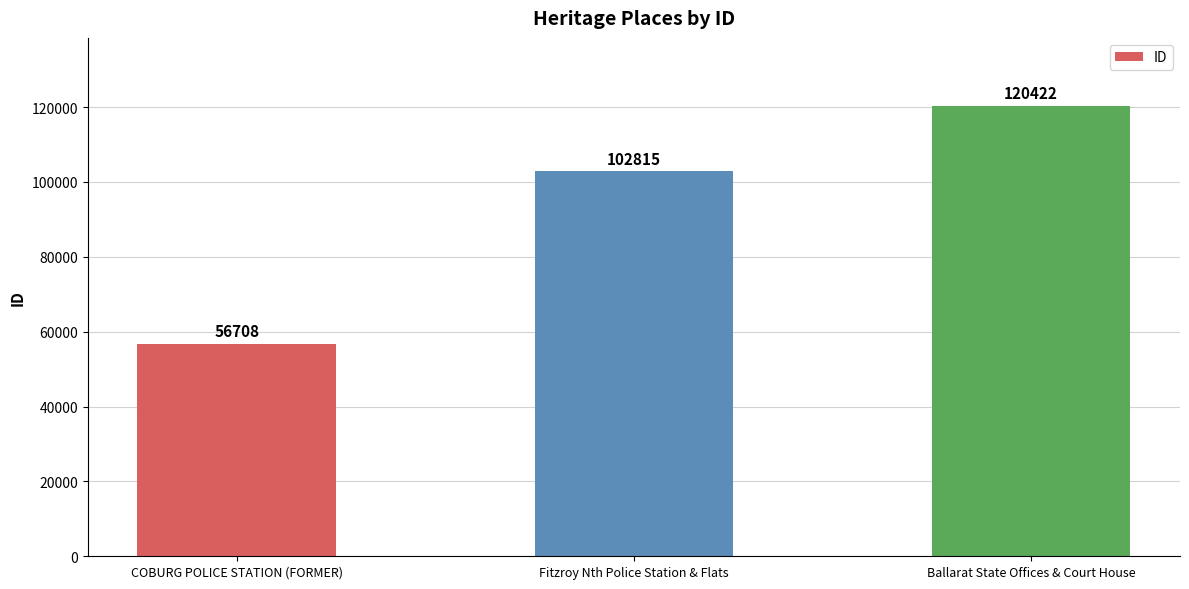

What is the change in value from COBURG POLICE STATION (FORMER) to Fitzroy Nth Police Station & Flats?

+46107